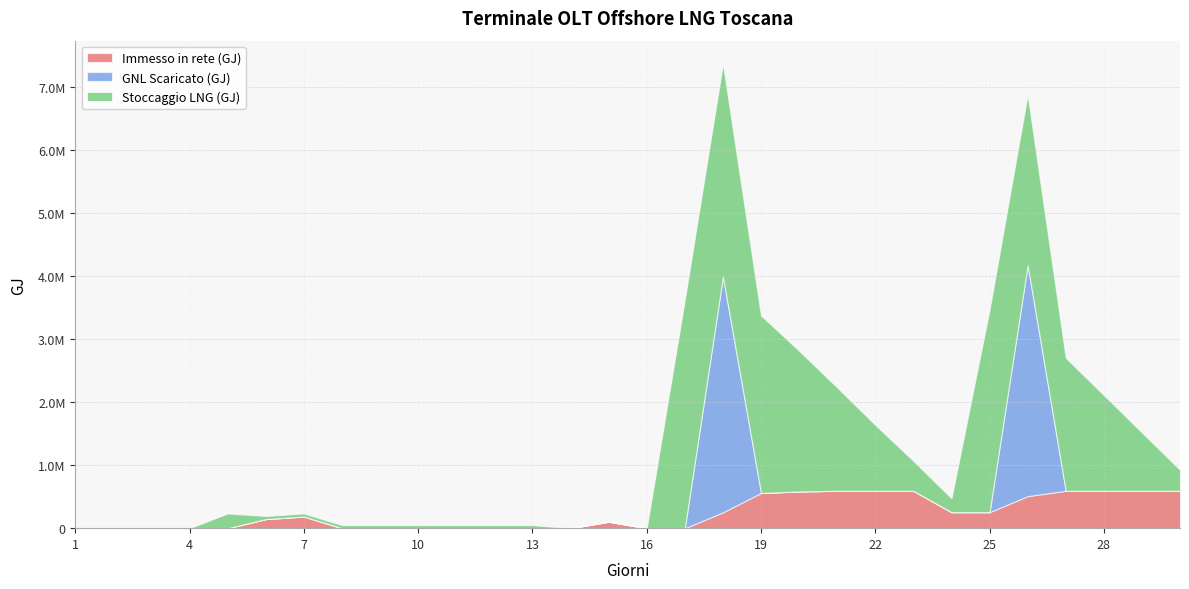

Reading left to right, list all the values displayed in this chart.

Immesso in rete (GJ): 1=0.0	2=0.0	3=0.0	4=0.0	5=0.0	6=144364.5	7=184933.5	8=0.0	9=0.0	10=0.0	11=0.0	12=0.0	13=0.0	14=0.0	15=102549.8	16=0.0	17=0.0	18=251441.7	19=558203.9	20=582497.8	21=592236.8	22=592196.0	23=592200.2	24=253467.0	25=253818.3	26=507950.0	27=592065.8	28=592132.8	29=592231.5	30=592174.6
GNL Scaricato (GJ): 1=0.0	2=0.0	3=0.0	4=0.0	5=0.0	6=0.0	7=0.0	8=0.0	9=0.0	10=0.0	11=0.0	12=0.0	13=0.0	14=0.0	15=0.0	16=0.0	17=0.0	18=3736756.2	19=0.0	20=0.0	21=0.0	22=0.0	23=0.0	24=0.0	25=0.0	26=3661599.1	27=0.0	28=0.0	29=0.0	30=0.0
Stoccaggio LNG (GJ): 1=0.0	2=0.0	3=0.0	4=0.0	5=233739.0	6=48275.7	7=48275.7	8=48275.7	9=48275.7	10=48275.7	11=48275.7	12=48275.7	13=48275.7	14=0.0	15=0.0	16=0.0	17=3621186.4	18=3370923.0	19=2812923.0	20=2229723.0	21=1637523.0	22=1045323.0	23=474448.6	24=220648.6	25=3208536.9	26=2700936.9	27=2108736.9	28=1516536.9	29=924336.9	30=332136.9